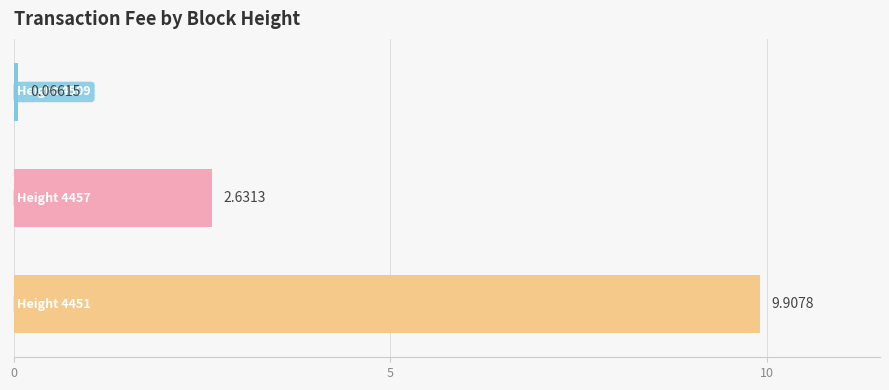

What is the average value?

4.2